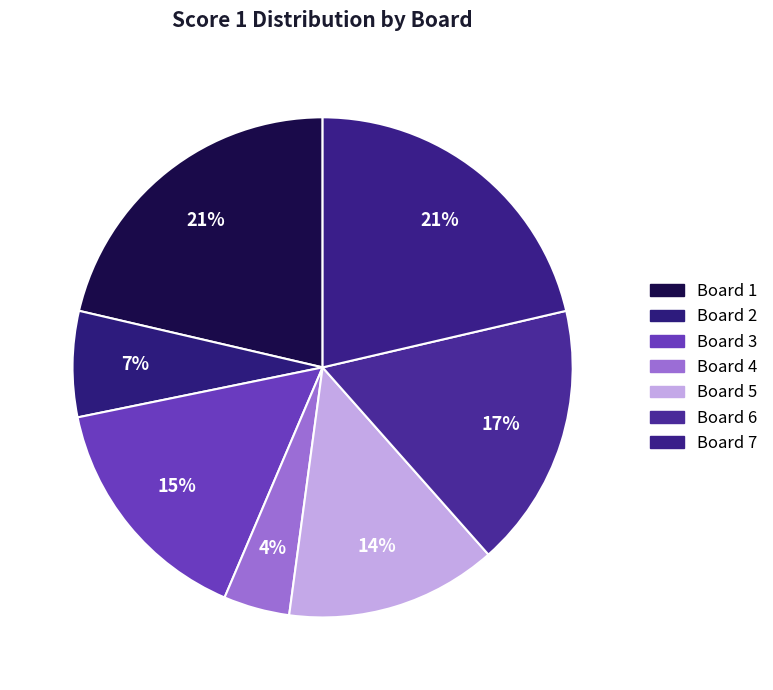

To the nearest percent, what percentage of the pie is Board 6?

17%